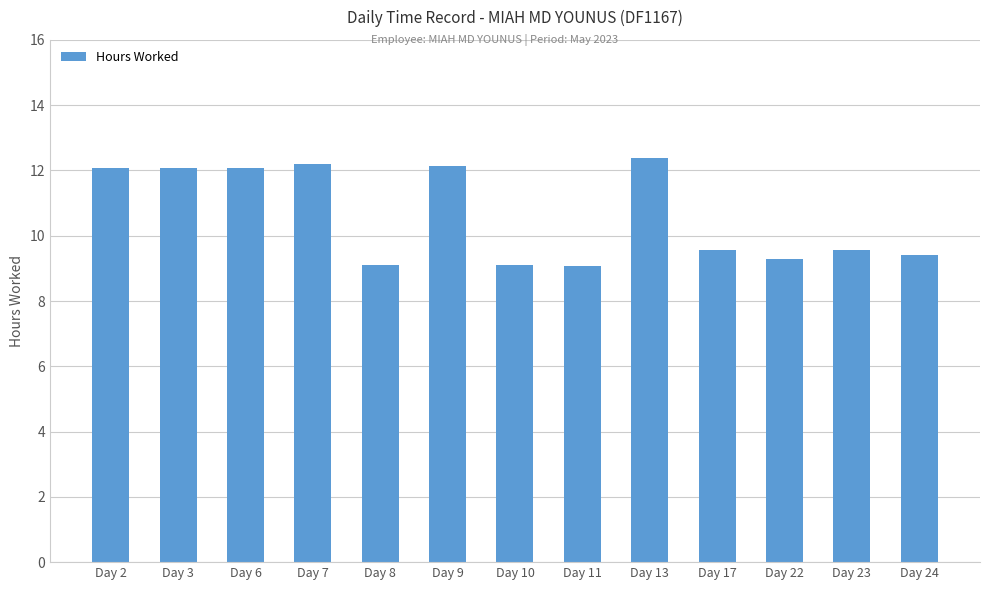

What is the minimum value shown in the chart?

9.1